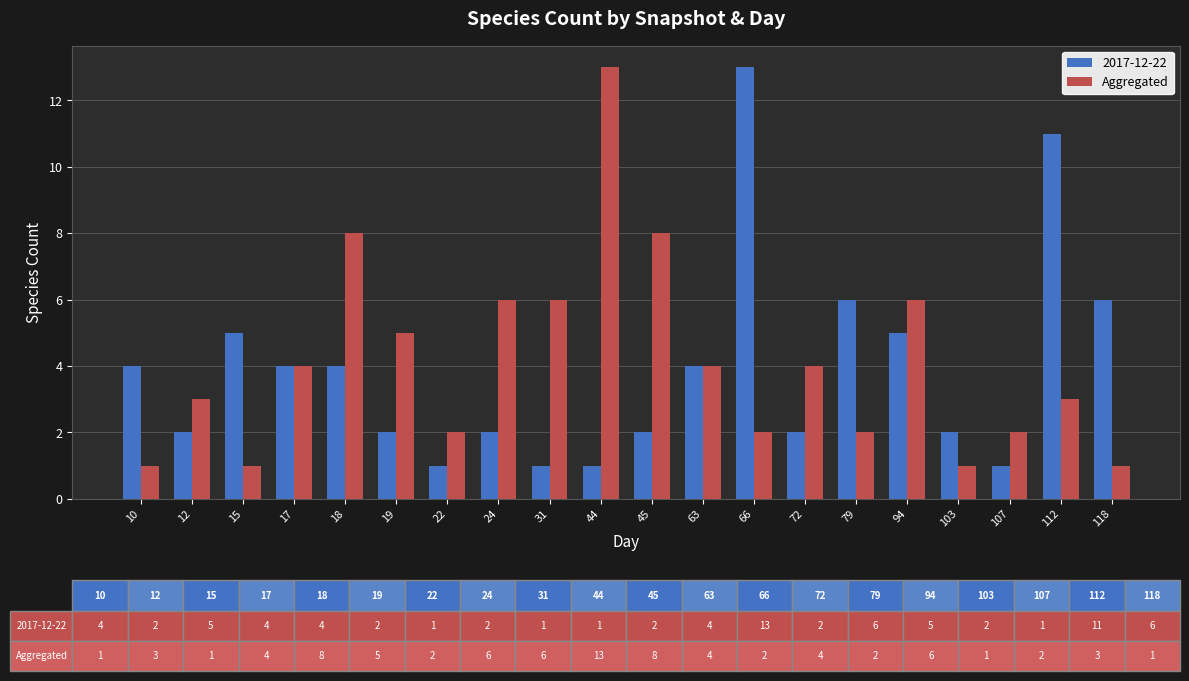

What is the difference between the maximum and minimum values in the 2017-12-22 series?

12